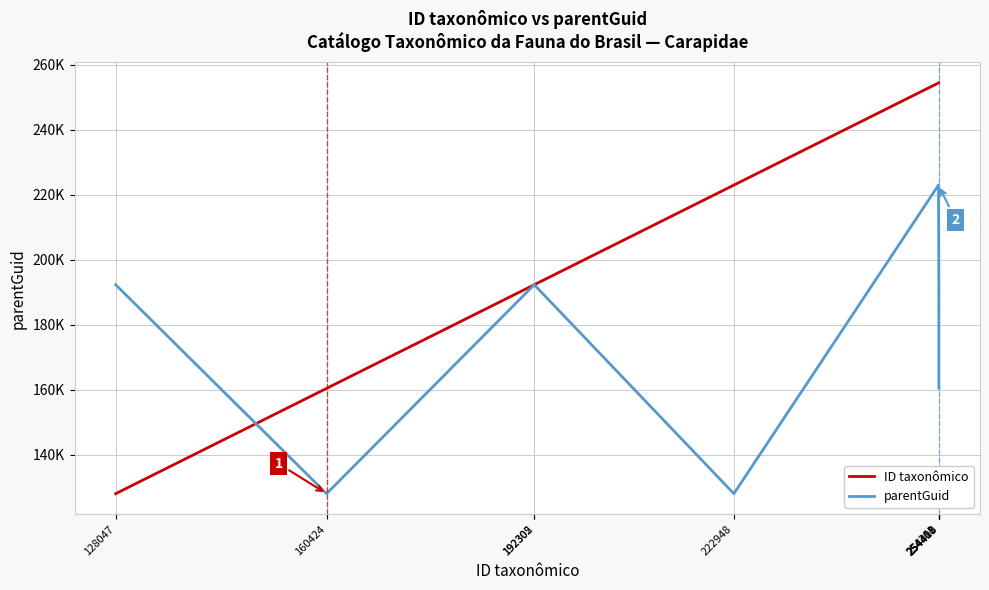

Is this an area chart (filled region under the line)?

No